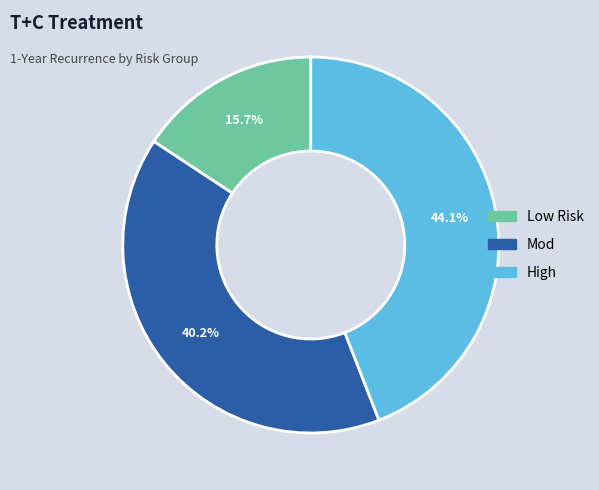

Which has a higher value, Mod or High?

High